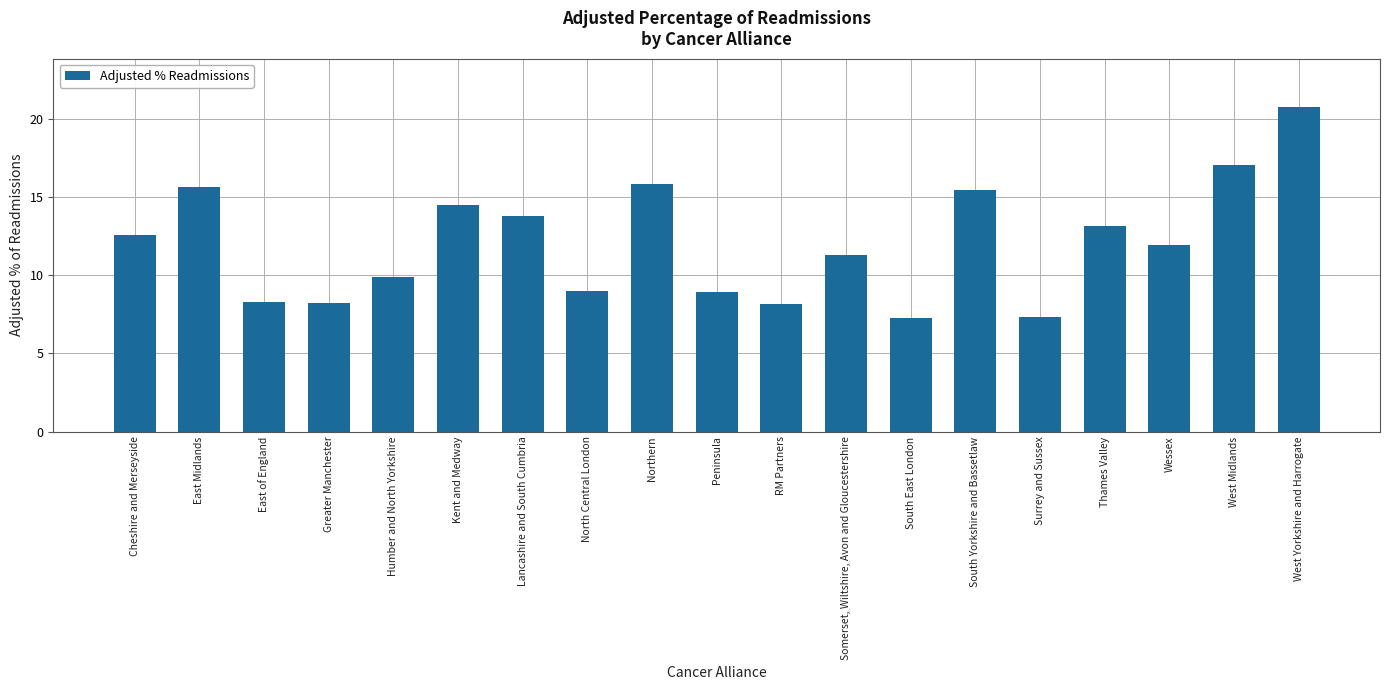

How many categories are shown in the chart?

19